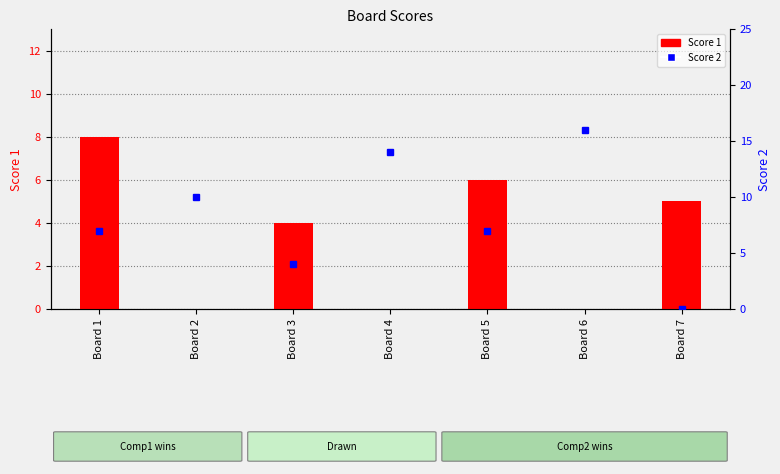

How many data points in Score 2 are above 7?

3